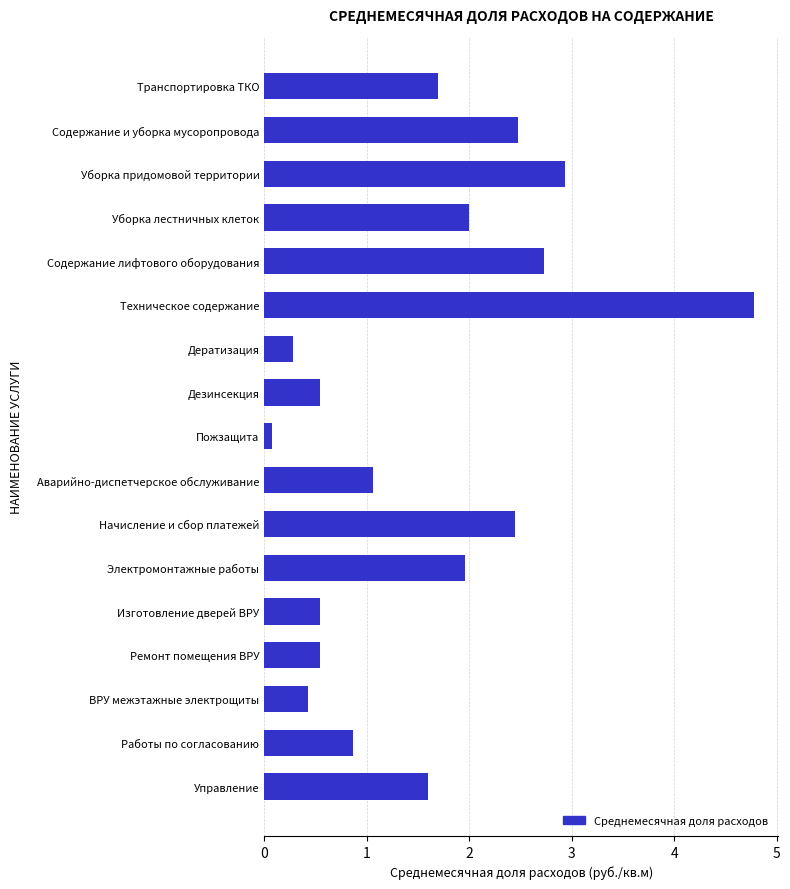

How many series are shown in this chart?

1